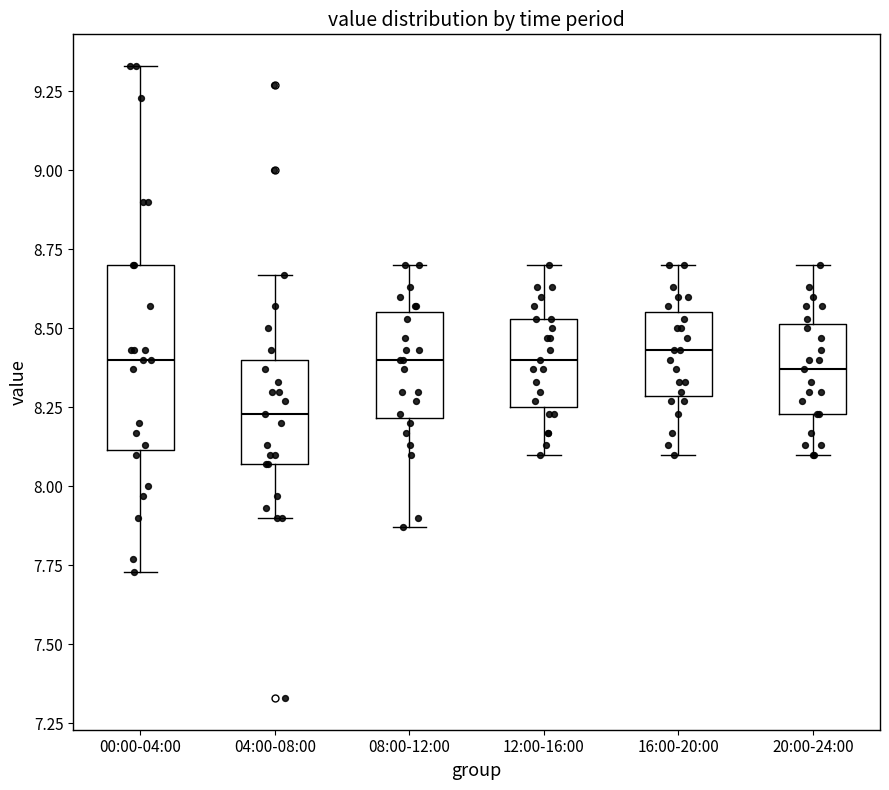

Reading left to right, transcribe this box plot: for each box, give where its median line is, the range the box spans, and where its two whiskers end, as read against the y-axis. The values are not printed on the chart, so give them approximately, as read against the axis.

00:00-04:00: median 8.40, box 8.10 to 8.70, whiskers 7.75 to 9.35
04:00-08:00: median 8.25, box 8.05 to 8.40, whiskers 7.90 to 8.65
08:00-12:00: median 8.40, box 8.20 to 8.55, whiskers 7.85 to 8.70
12:00-16:00: median 8.40, box 8.25 to 8.55, whiskers 8.10 to 8.70
16:00-20:00: median 8.45, box 8.30 to 8.55, whiskers 8.10 to 8.70
20:00-24:00: median 8.35, box 8.25 to 8.50, whiskers 8.10 to 8.70